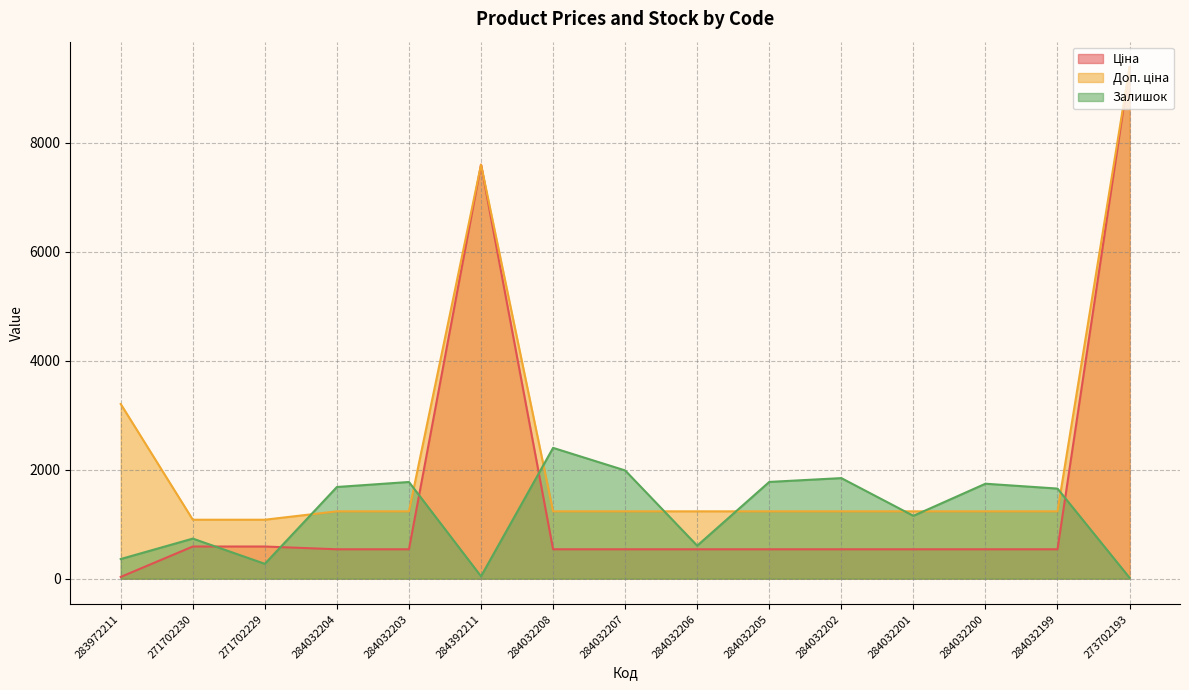

At how many categories does at least one series exceed 882?

15